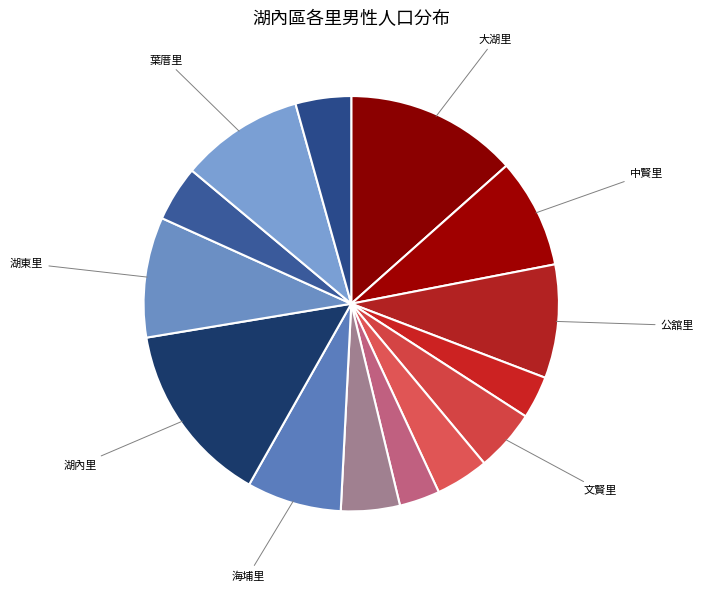

To the nearest percent, what is the average slice percentage?

7%